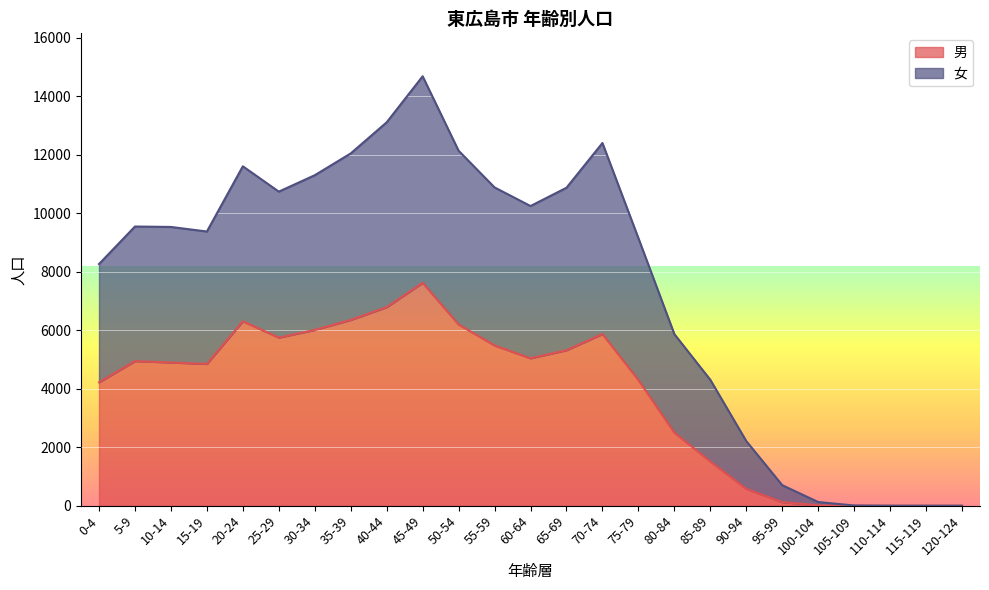

Reading left to right, list all the values displayed in this chart.

男: 0-4=4218	5-9=4942	10-14=4895	15-19=4845	20-24=6304	25-29=5744	30-34=6008	35-39=6349	40-44=6786	45-49=7619	50-54=6194	55-59=5478	60-64=5038	65-69=5314	70-74=5868	75-79=4295	80-84=2498	85-89=1514	90-94=579	95-99=122	100-104=14	105-109=2	110-114=0	115-119=0	120-124=0
女: 0-4=8260	5-9=9542	10-14=9527	15-19=9371	20-24=11600	25-29=10734	30-34=11295	35-39=12040	40-44=13103	45-49=14676	50-54=12132	55-59=10878	60-64=10242	65-69=10867	70-74=12396	75-79=9145	80-84=5865	85-89=4304	90-94=2210	95-99=703	100-104=127	105-109=8	110-114=0	115-119=0	120-124=0